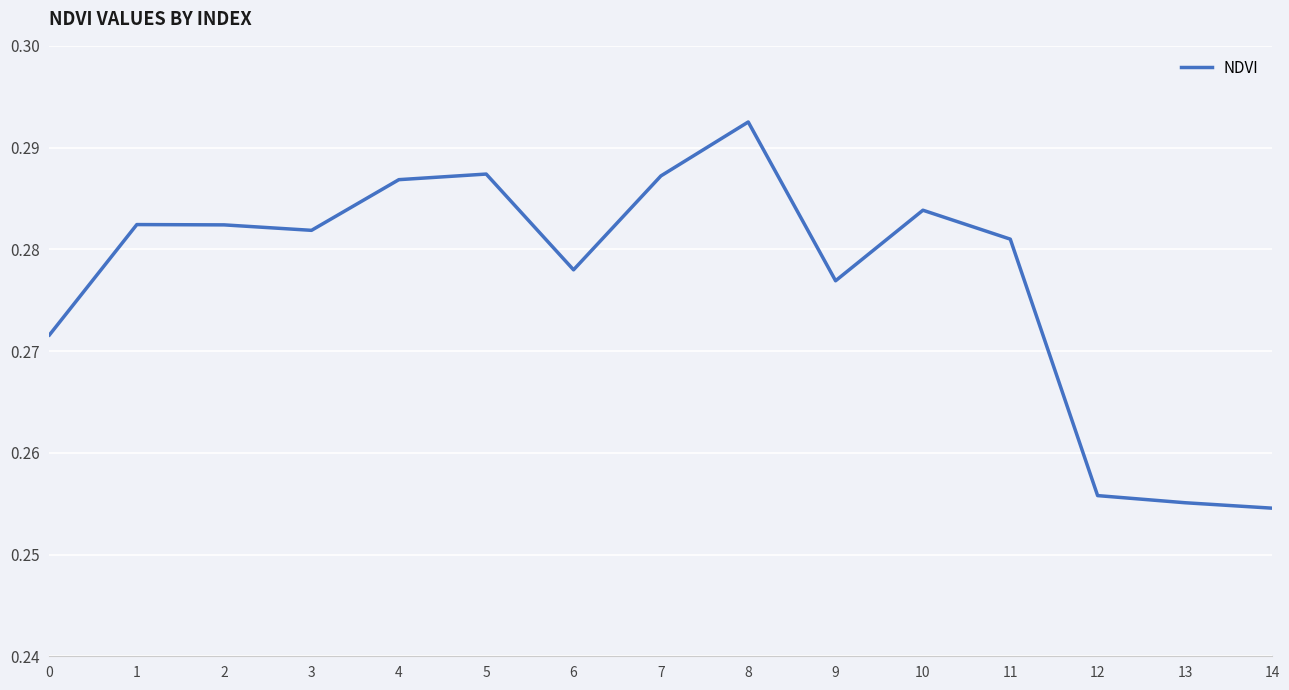

How many interior local valleys (lower than both neighbors) does the data have?

3